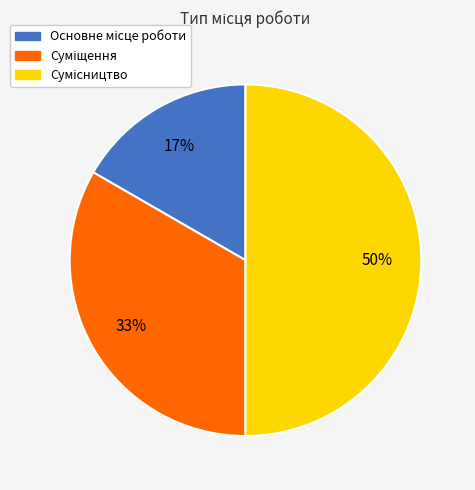

To the nearest percent, what is the difference between the largest and smallest slice percentages?

33%